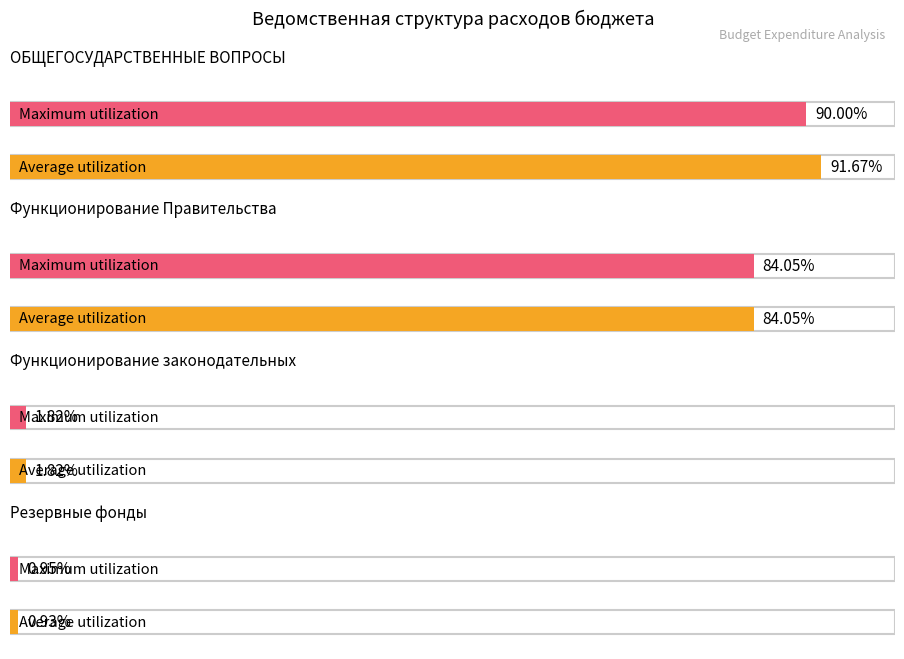

What is the label of the 4th bar from the right?

ОБЩЕГОСУДАРСТВЕННЫЕ ВОПРОСЫ